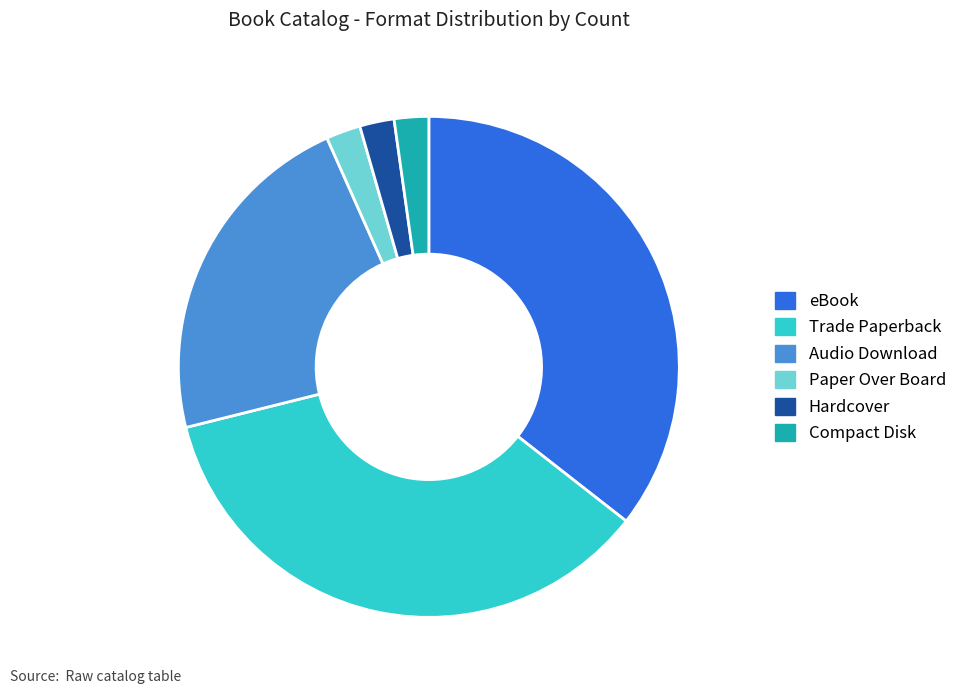

What is the ratio of the value at Audio Download to the value at Paper Over Board?

10.0